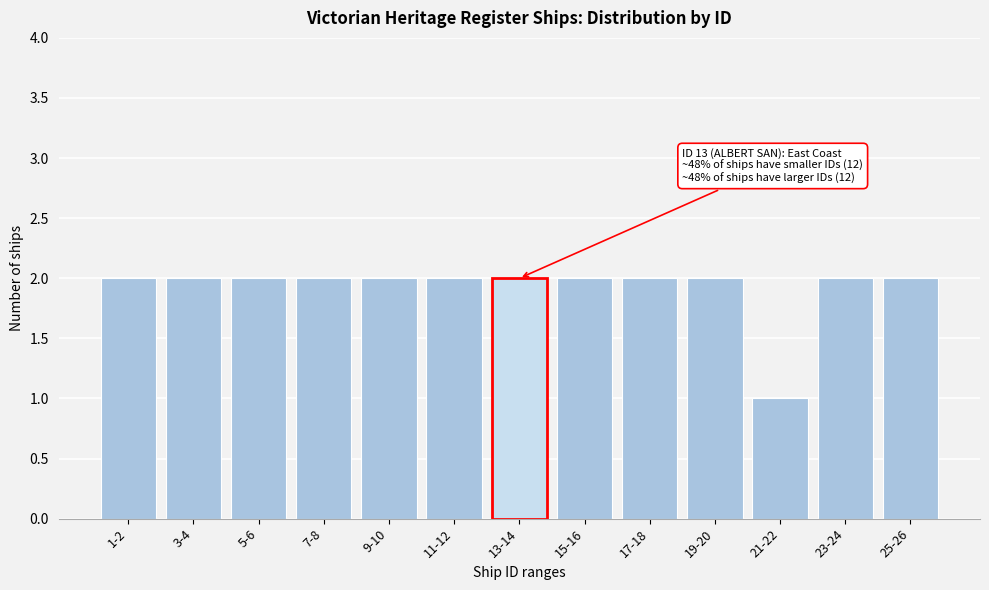

Reading left to right, what are all the values shown in this chart?

2	2	2	2	2	2	2	2	2	2	1	2	2